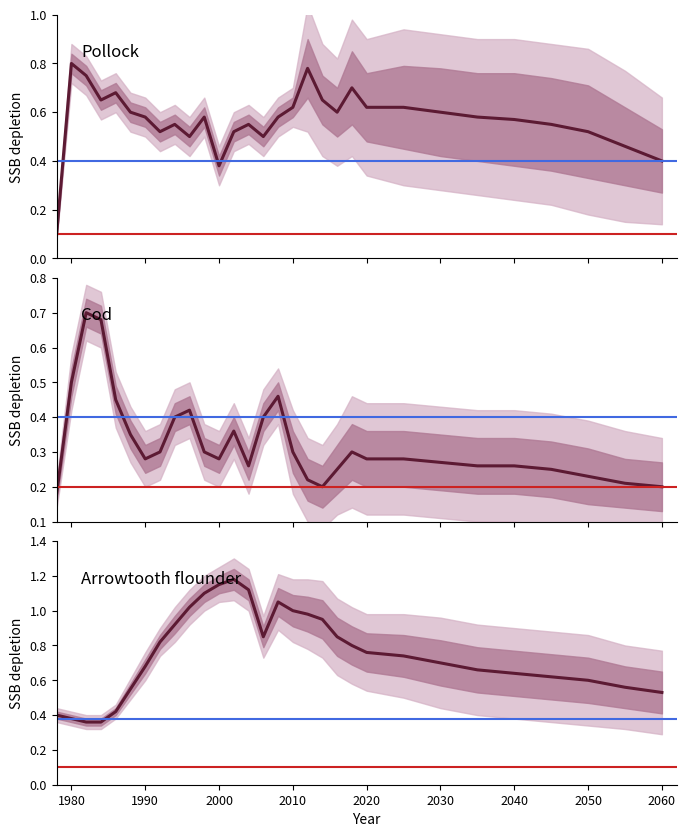

How many series are shown in this chart?

3